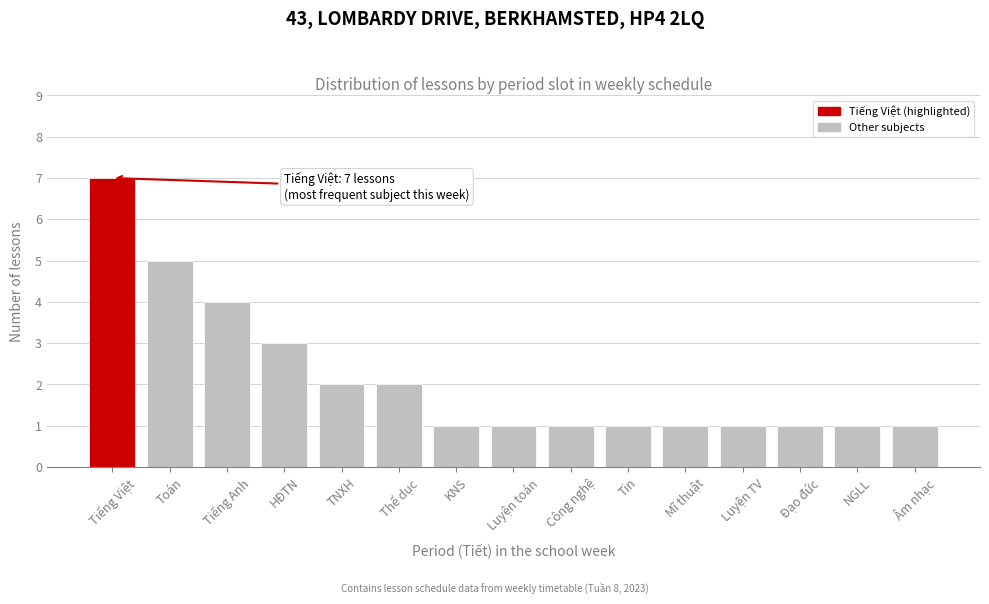

Reading right to left, transcribe all the data shown in this chart.

1	1	1	1	1	1	1	1	1	2	2	3	4	5	7